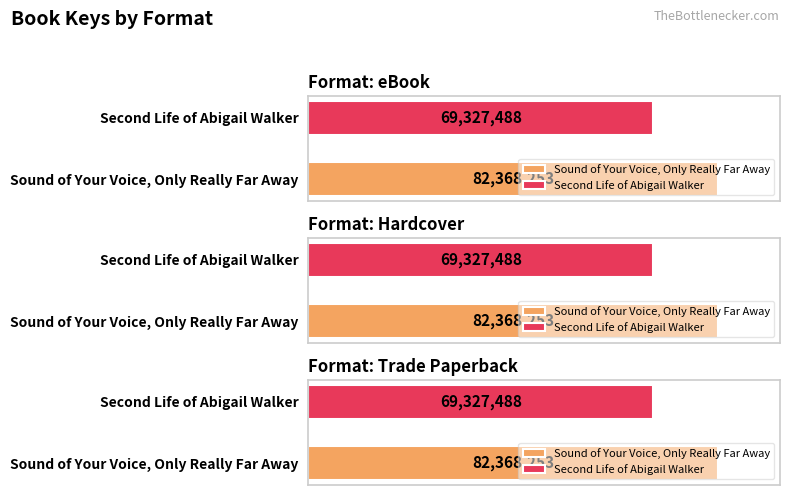

What is the total value across all series at Sound of Your Voice, Only Really Far Away?

247104759